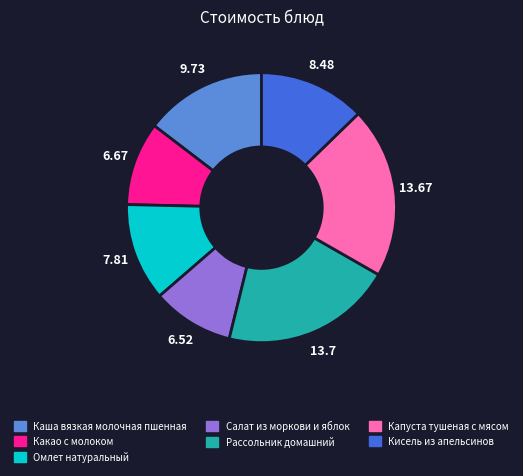

Does Рассольник домашний account for over 50% of the chart?

No